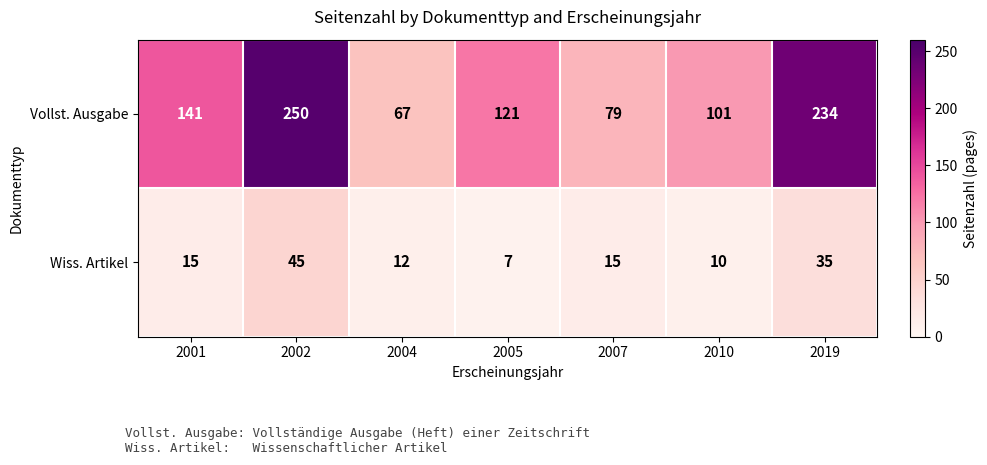

Reading left to right, list all the values displayed in this chart.

Vollst. Ausgabe: 141	250	67	121	79	101	234
Wiss. Artikel: 15	45	12	7	15	10	35